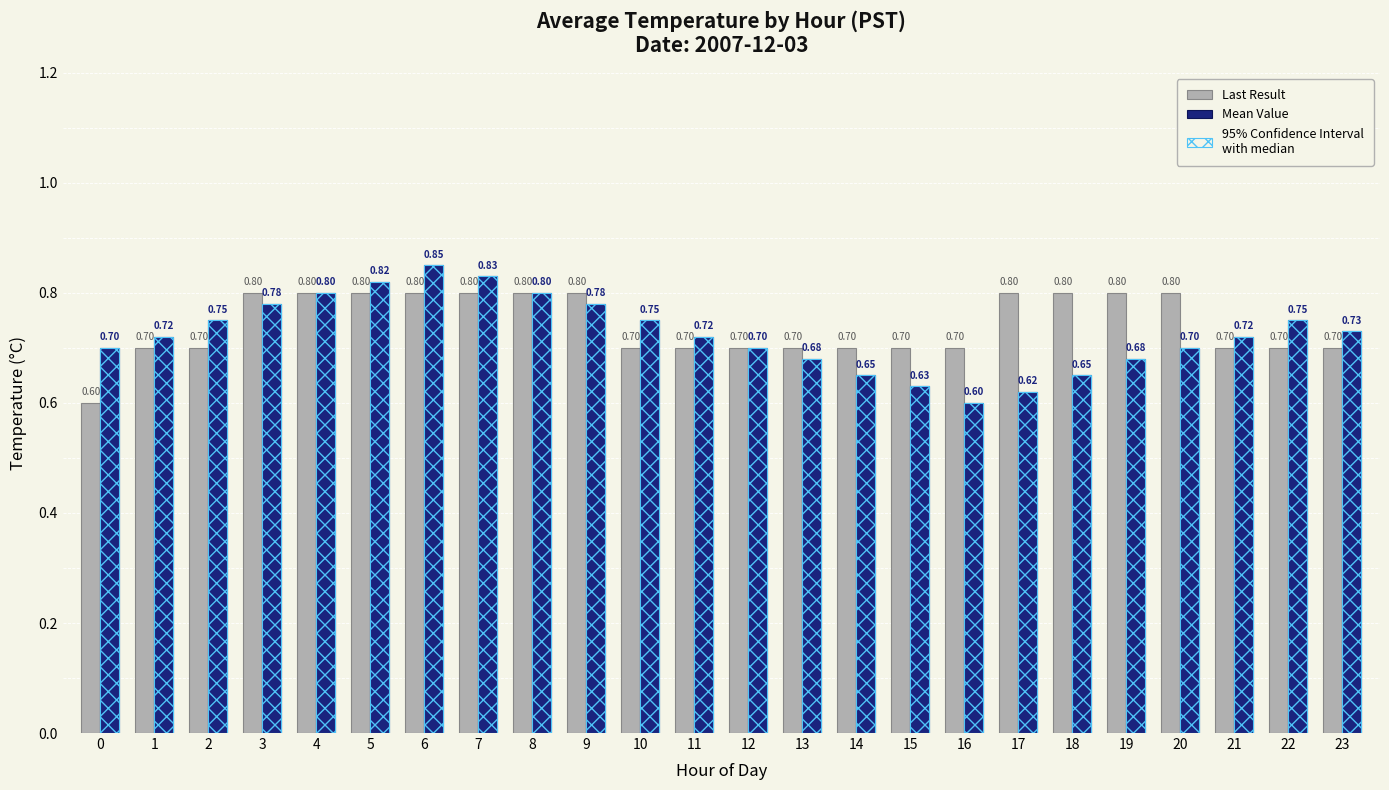

What is the total value across all series at 5?

2.4